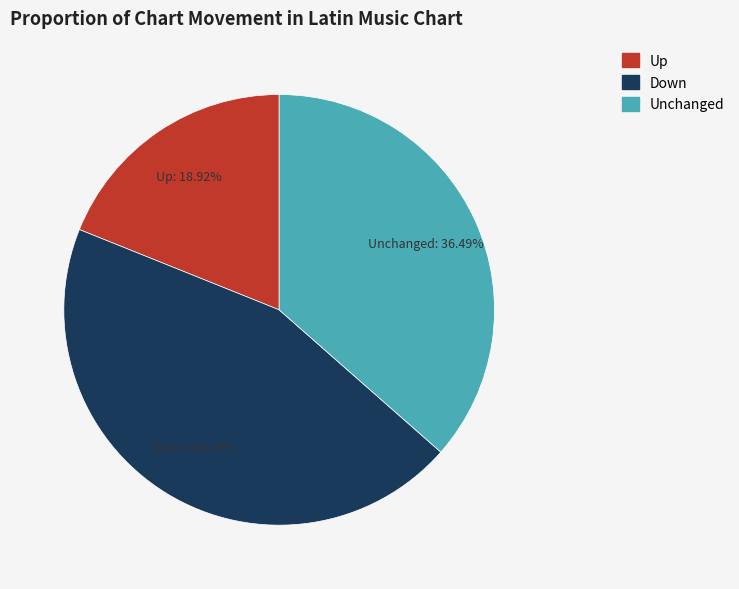

Which category has the biggest portion of the pie?

Down